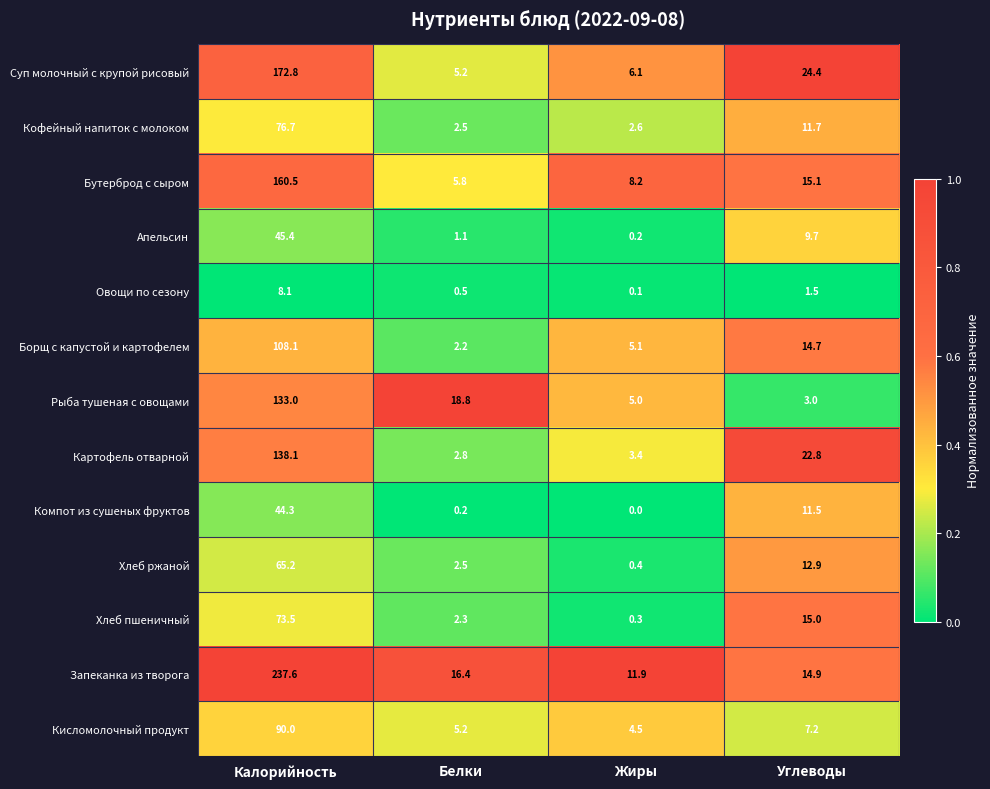

Which series has the largest range (max minus min)?

Запеканка из творога